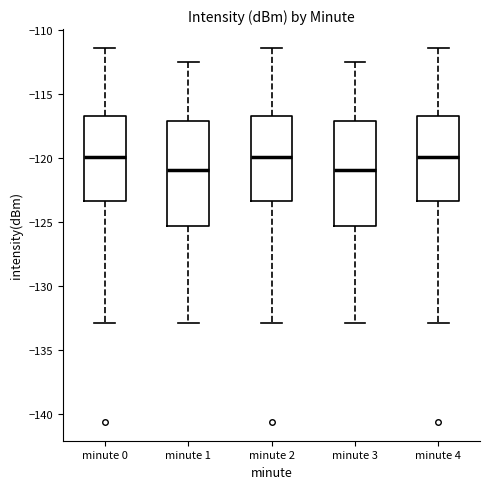

Reading left to right, read every box against the y-axis: the position of its median line, the range the box covers, and the ends of its whiskers. The values are not printed on the chart, so give them approximately, as read against the axis.

minute 0: median -120.0, box -123.5 to -116.5, whiskers -133.0 to -111.5
minute 1: median -121.0, box -125.5 to -117.0, whiskers -133.0 to -112.5
minute 2: median -120.0, box -123.5 to -116.5, whiskers -133.0 to -111.5
minute 3: median -121.0, box -125.5 to -117.0, whiskers -133.0 to -112.5
minute 4: median -120.0, box -123.5 to -116.5, whiskers -133.0 to -111.5